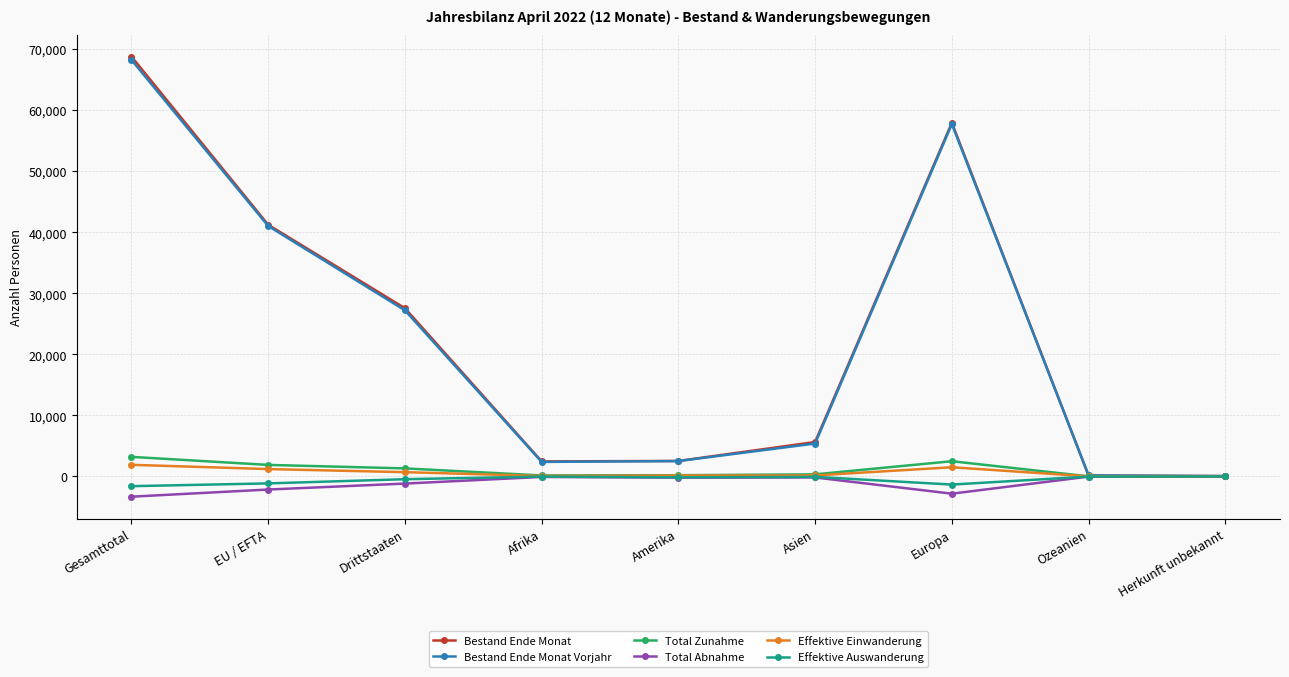

How many interior local peaks does the Bestand Ende Monat series have?

1